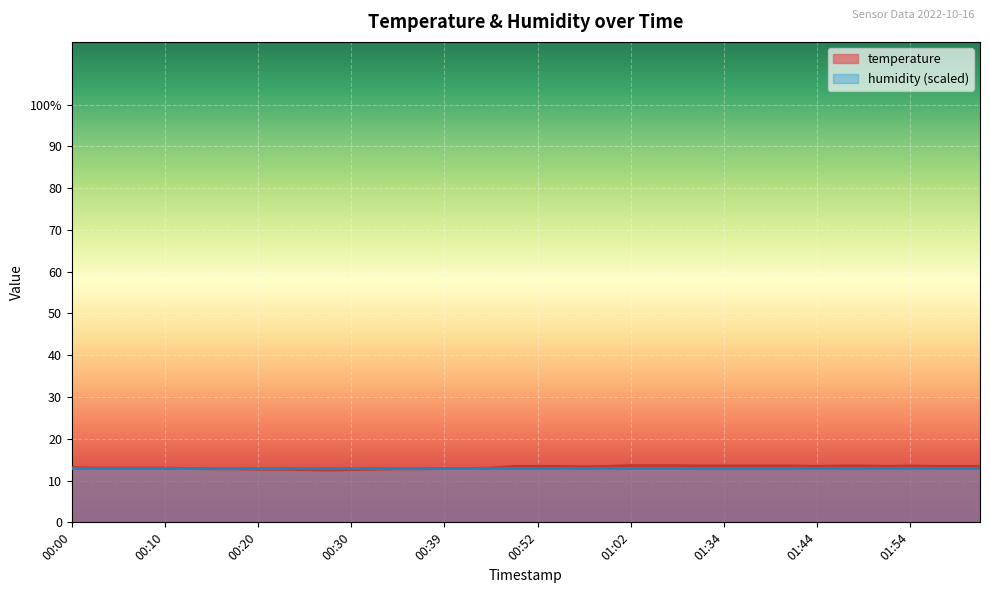

What is the label of the 17th point from the left?

00:39